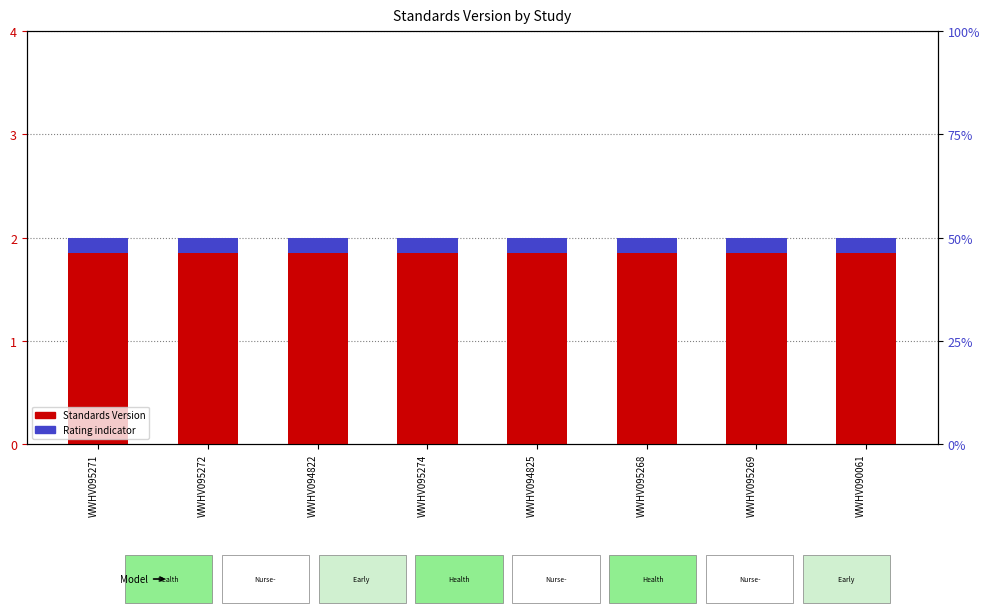

Rank the series by their average value, from lowest to highest.

Rating indicator, Standards Version